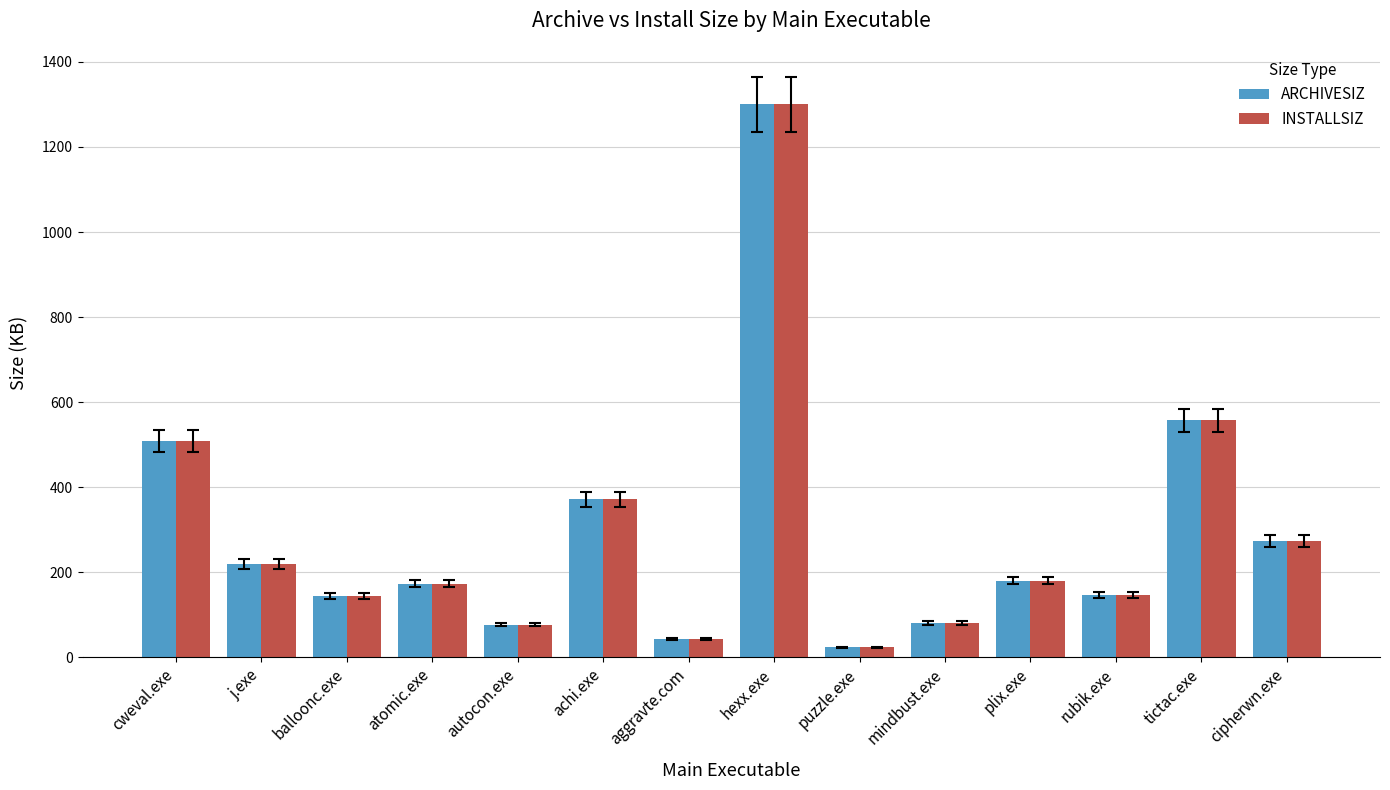

Which label corresponds to the largest value in the chart?

hexx.exe